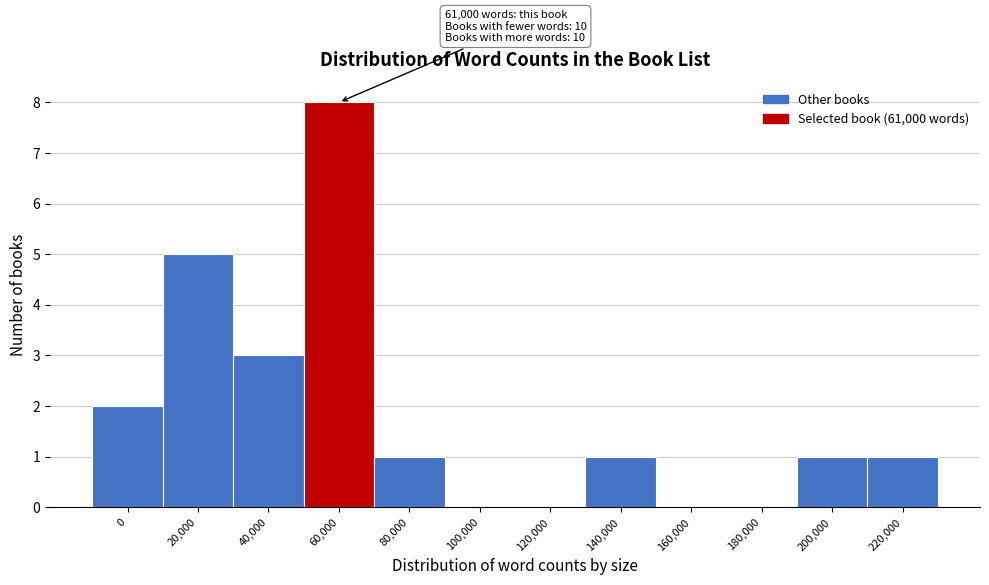

Reading left to right, what are all the values shown in this chart?

0=2	20,000=5	40,000=3	60,000=8	80,000=1	100,000=0	120,000=0	140,000=1	160,000=0	180,000=0	200,000=1	220,000=1